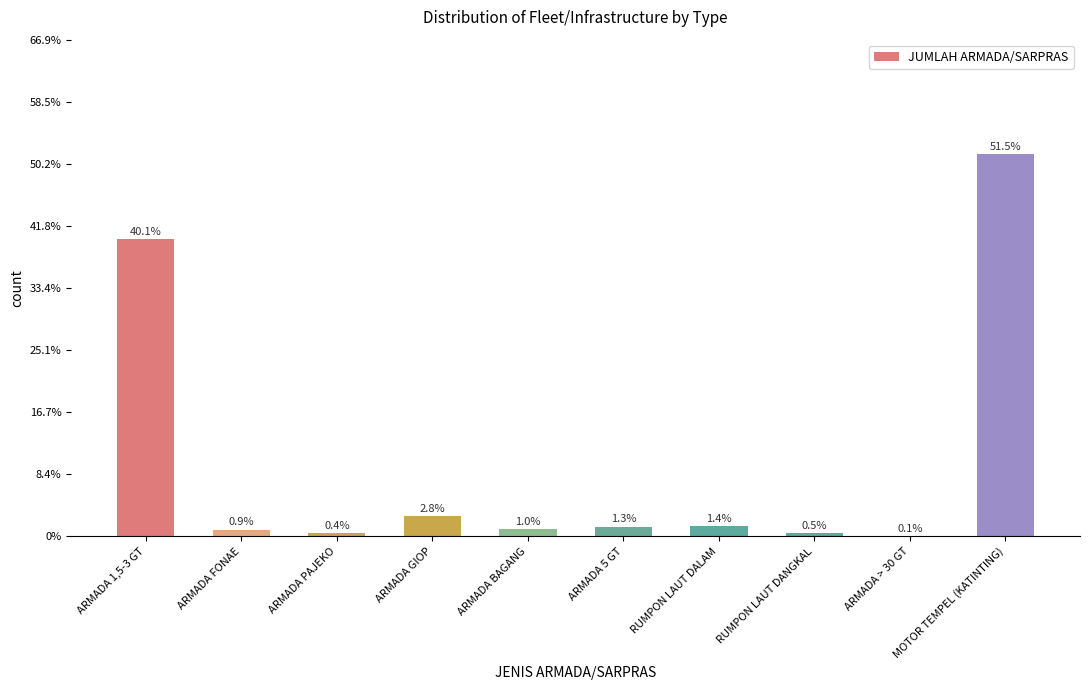

Are the bars horizontal?

No